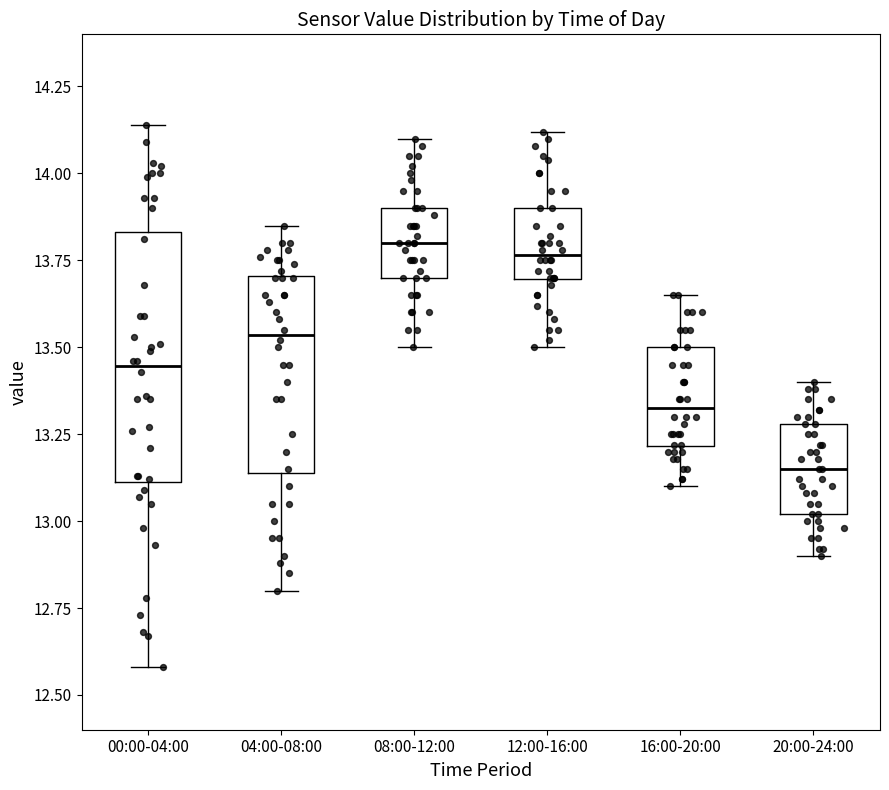

Reading left to right, transcribe this box plot: for each box, give where its median line is, the range the box spans, and where its two whiskers end, as read against the y-axis. The values are not printed on the chart, so give them approximately, as read against the axis.

00:00-04:00: median 13.45, box 13.10 to 13.85, whiskers 12.60 to 14.15
04:00-08:00: median 13.55, box 13.15 to 13.70, whiskers 12.80 to 13.85
08:00-12:00: median 13.80, box 13.70 to 13.90, whiskers 13.50 to 14.10
12:00-16:00: median 13.75, box 13.70 to 13.90, whiskers 13.50 to 14.10
16:00-20:00: median 13.35, box 13.20 to 13.50, whiskers 13.10 to 13.65
20:00-24:00: median 13.15, box 13.00 to 13.30, whiskers 12.90 to 13.40